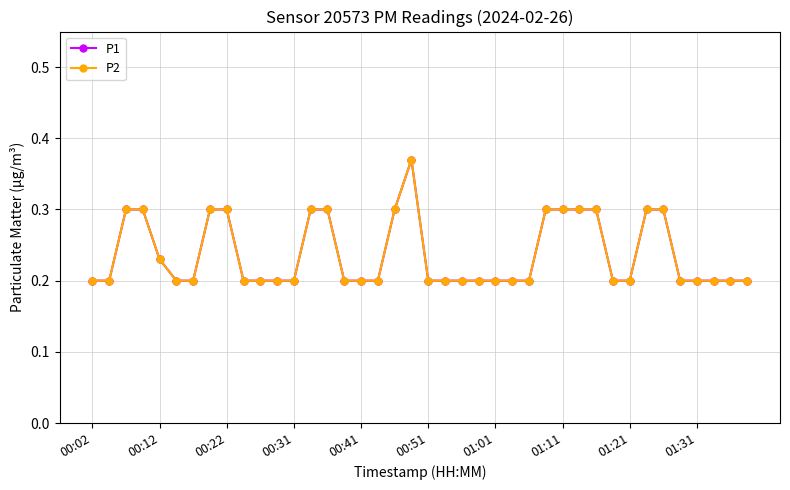

Does the chart have visible grid lines?

Yes